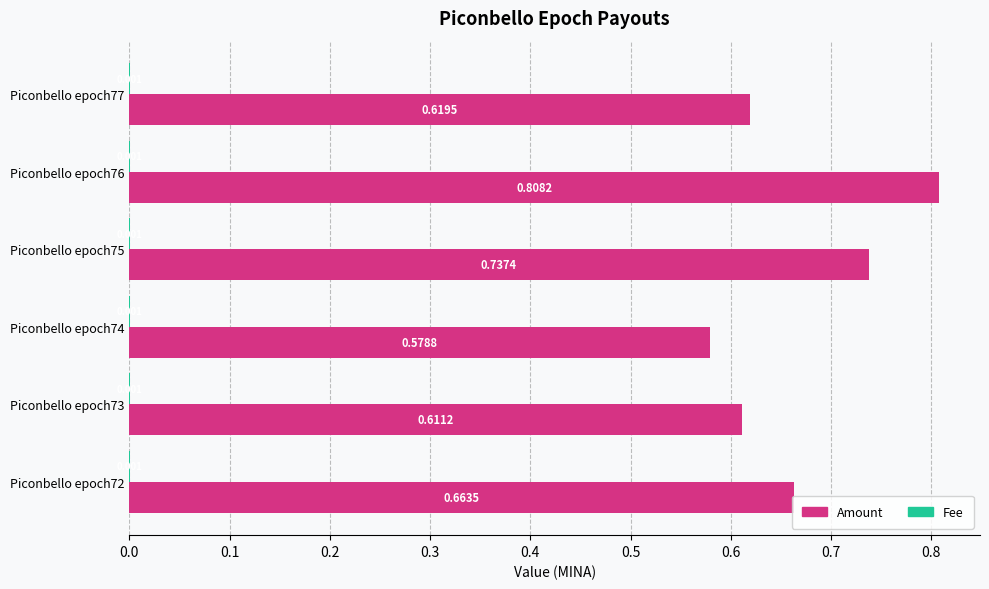

Which series has the largest total across all categories?

Amount